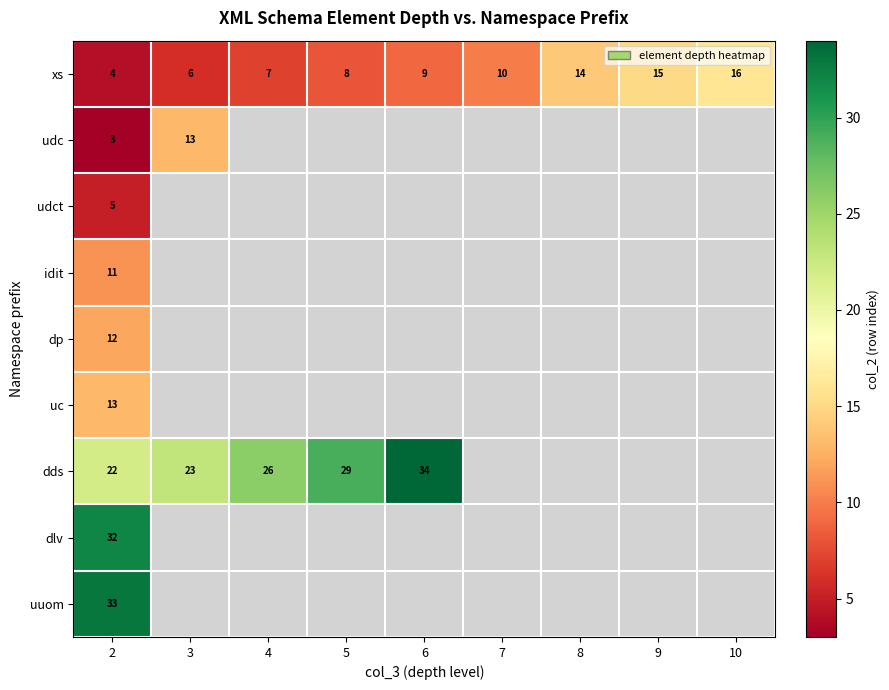

Between 7 and 10, which is larger?

10